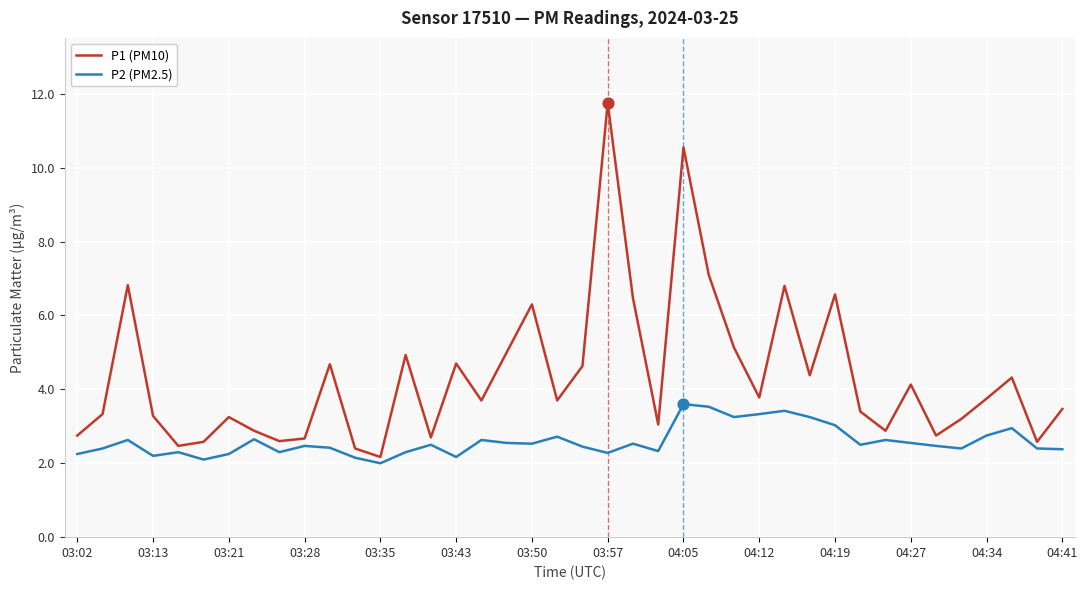

At how many categories does at least one series exceed 10?

2